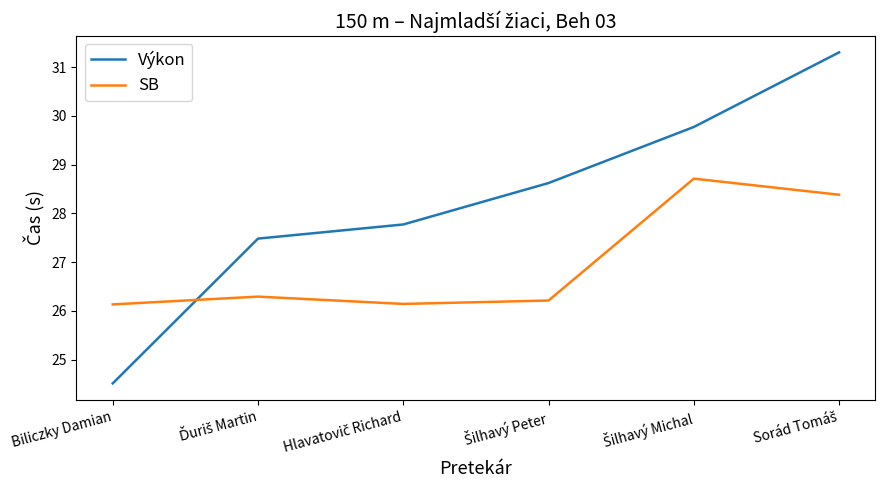

True or false: Výkon has a value of 6.2 at Biliczky Damian.

False